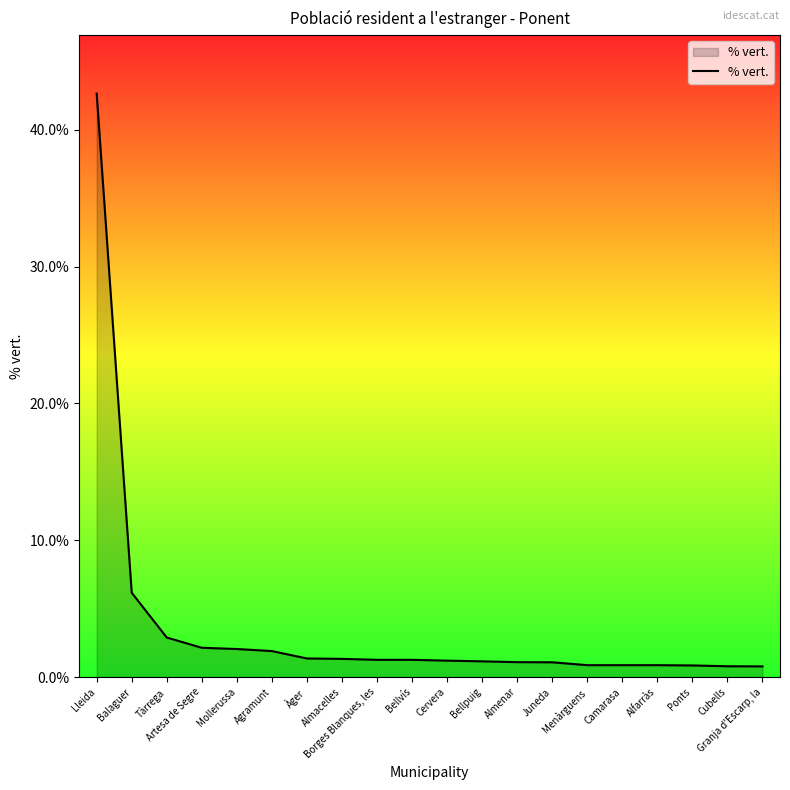

What is the greatest value displayed?

42.6